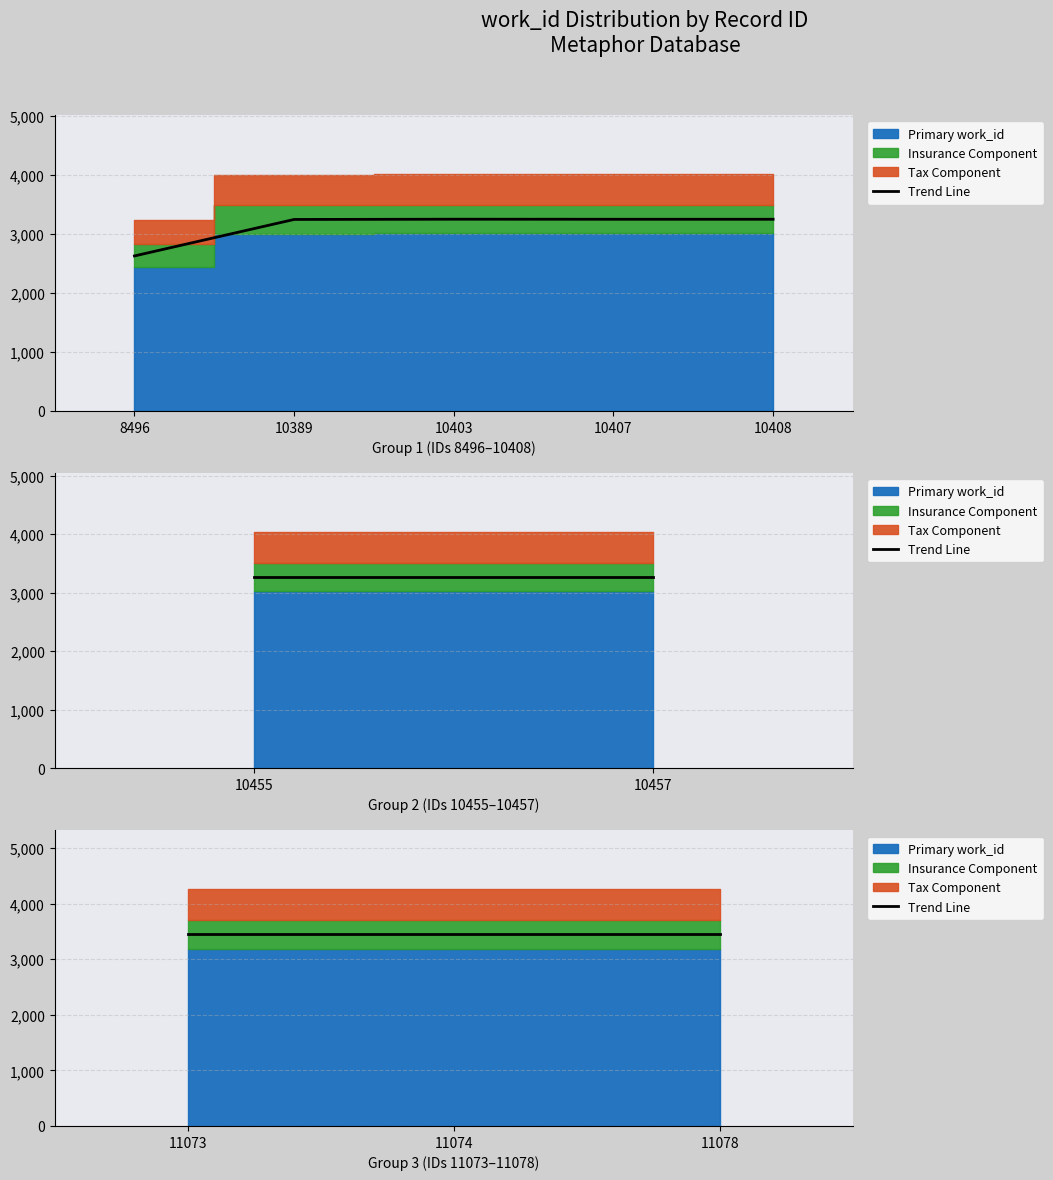

True or false: the data shows 2703 at 10408.

False